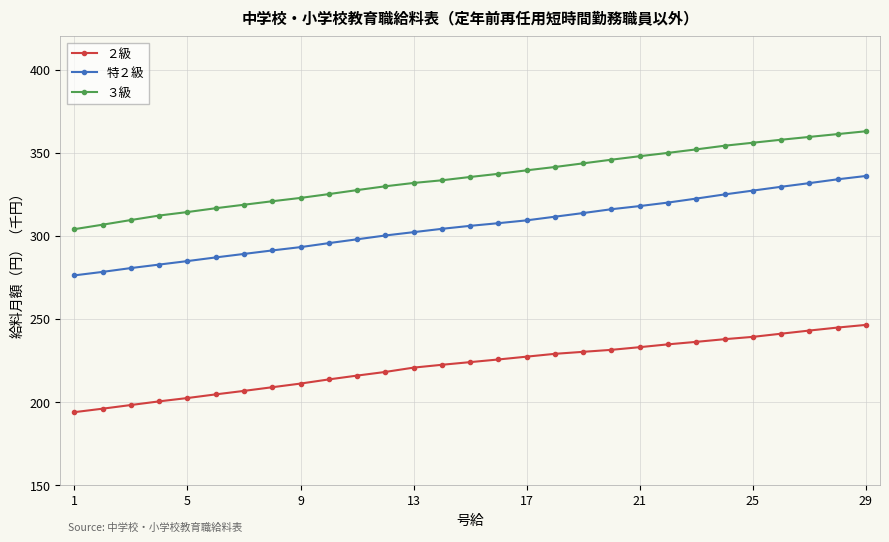

What is the difference between the maximum and minimum values in the 特２級 series?

59.8